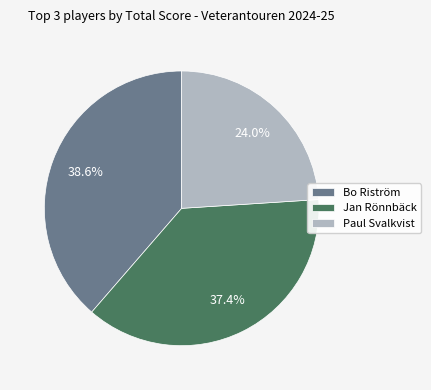

How many segments does this pie chart have?

3